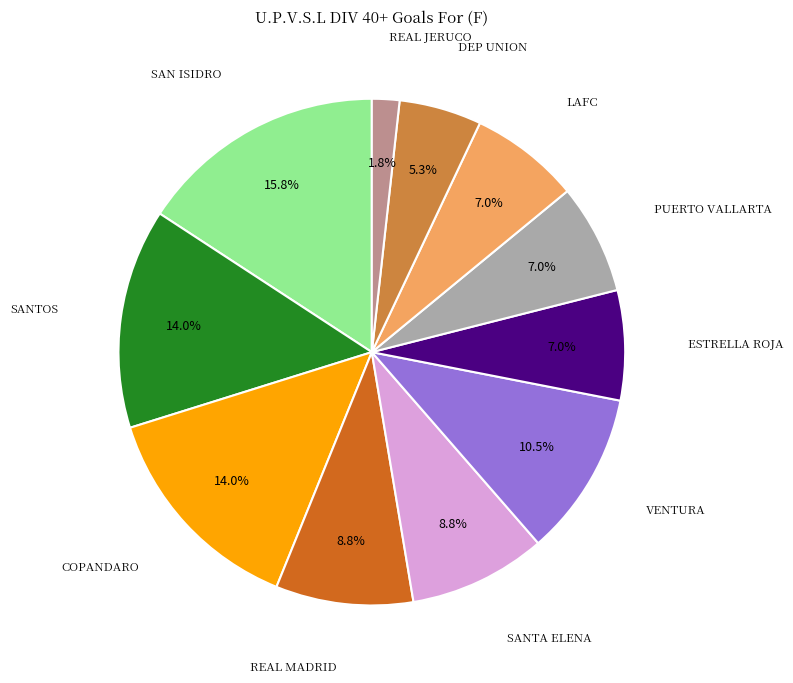

To the nearest percent, what is the average slice percentage?

9%